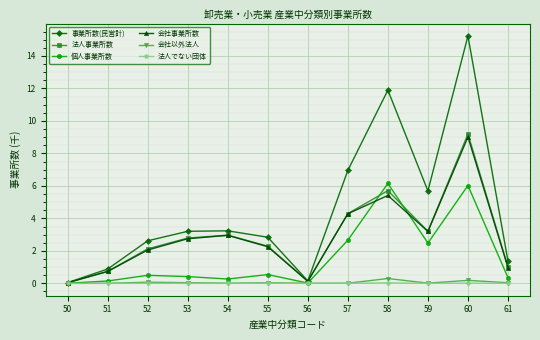

What is the maximum value shown in the chart?

15.2